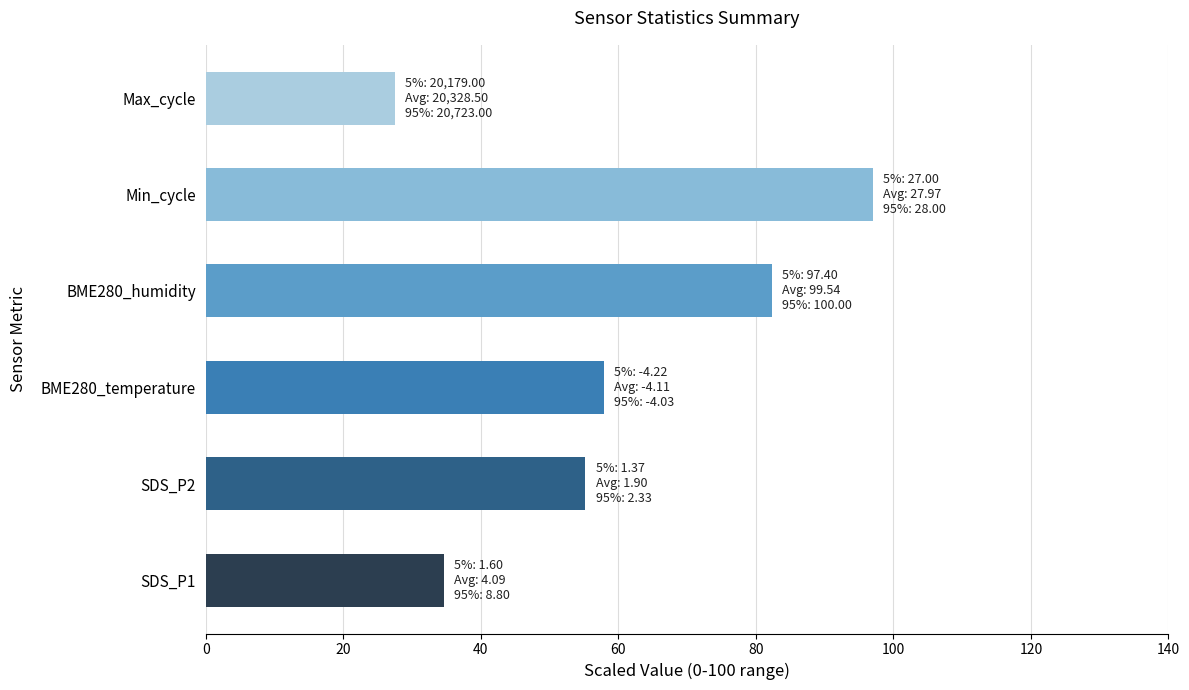

List the labels in order of value, smallest first.

Max_cycle, SDS_P1, SDS_P2, BME280_temperature, BME280_humidity, Min_cycle